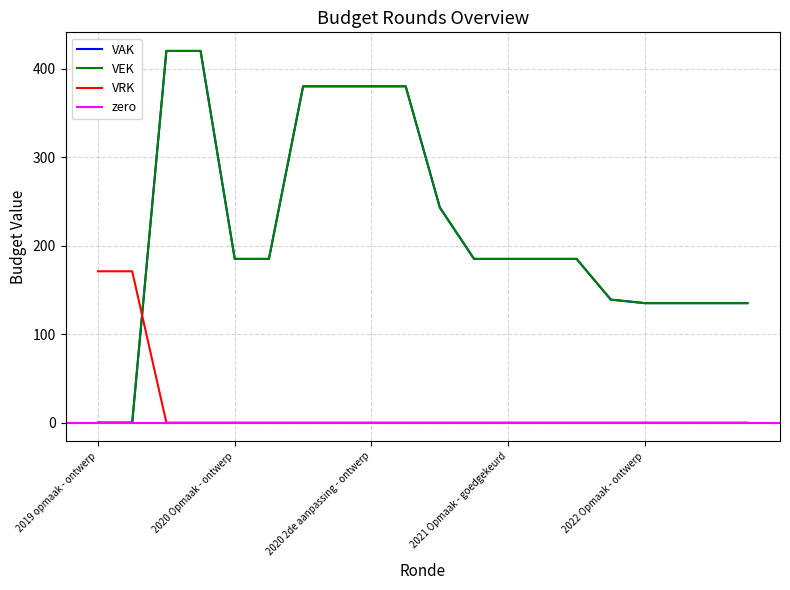

The VEK series shows 243 at 2020 uitvoering. True or false?

True